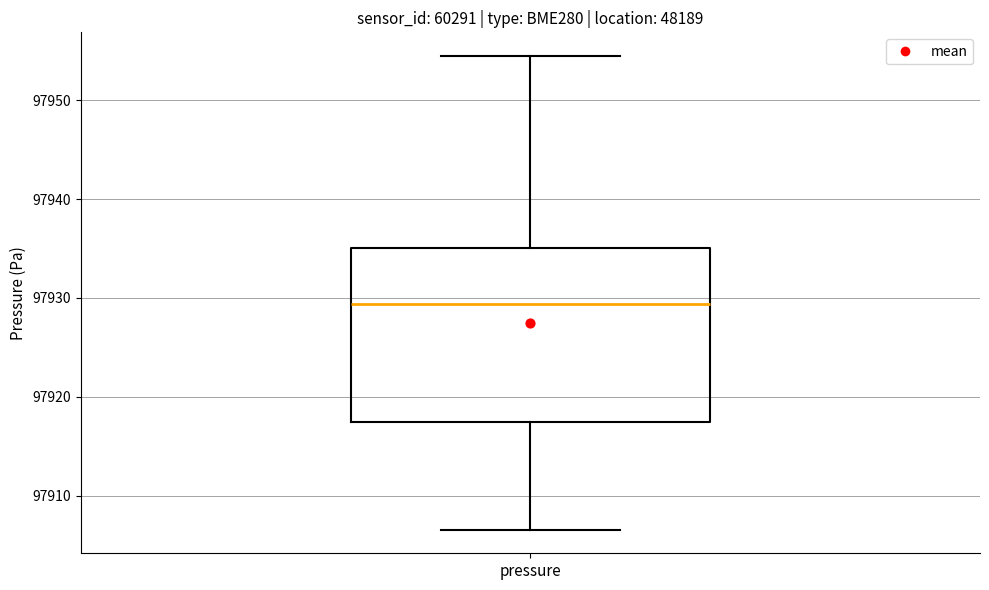

Read this box plot against the y-axis: the position of the median line, the range covered by the box, and the ends of both whiskers. The values are not printed on the chart, so give them approximately, as read against the axis.

median 97929, box 97917 to 97935, whiskers 97907 to 97954